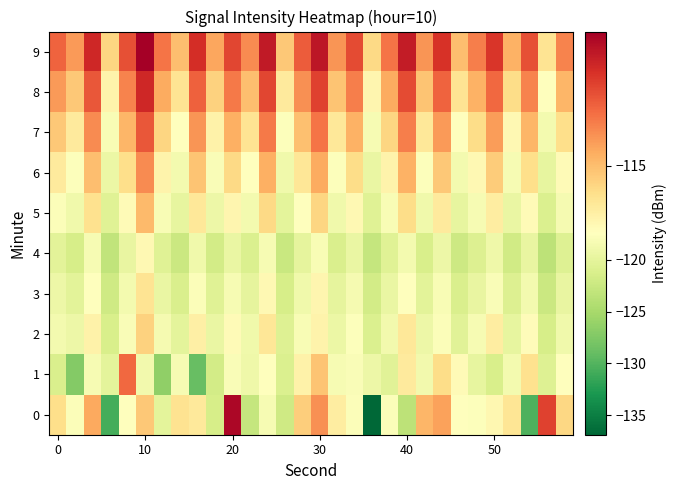

What is the smallest value displayed?

-136.9